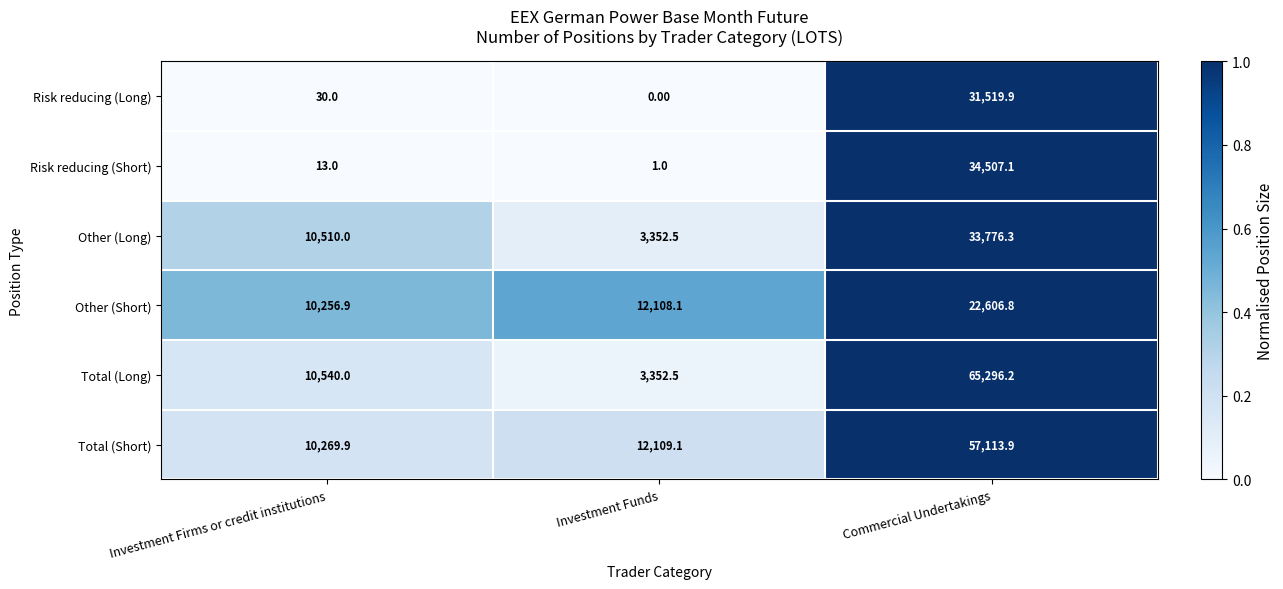

Which series has the widest spread of values?

Total (Long)